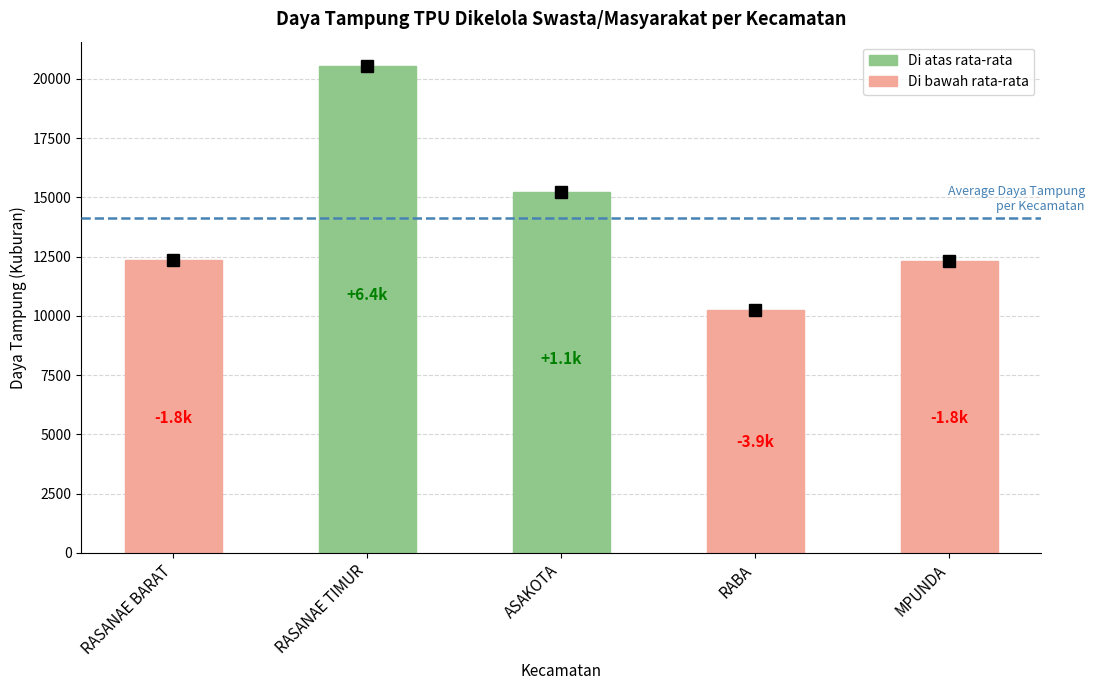

What position from the right is RASANAE TIMUR?

4